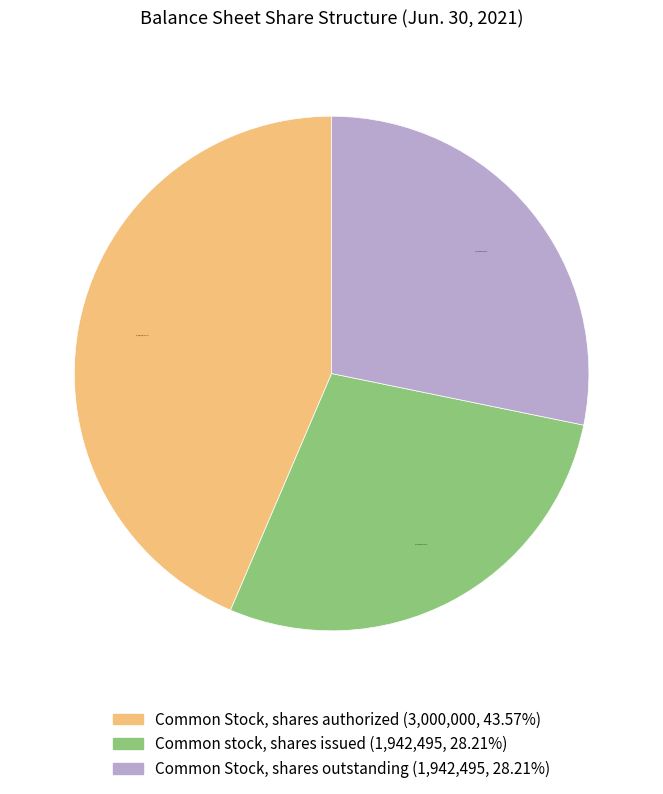

To the nearest percent, what is the difference between the Common Stock, shares authorized and Common stock, shares issued slice percentages?

15%